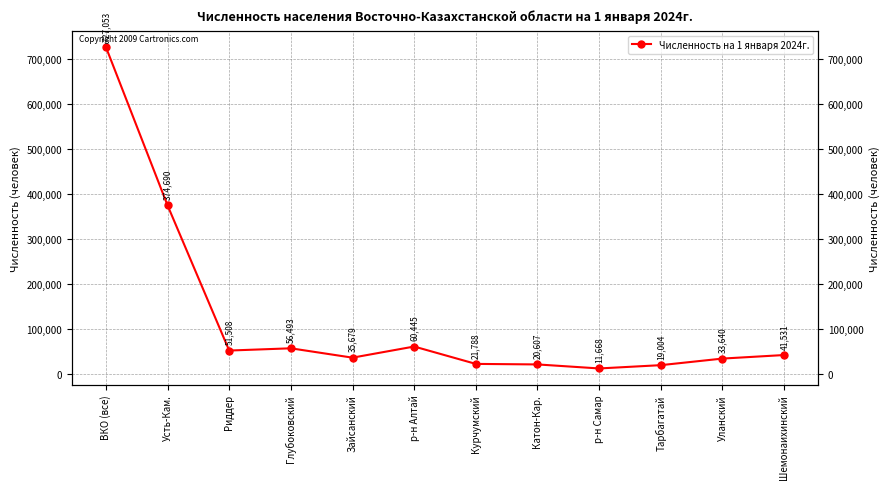

The chart shows a value of 374690 at Усть-Кам.. True or false?

True